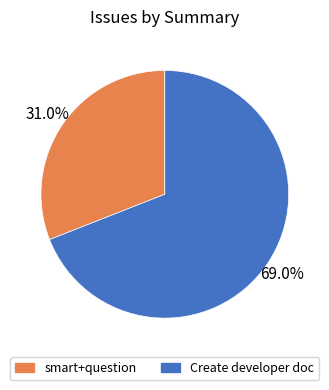

Combined, do Create developer doc and smart+question account for over 50%?

Yes